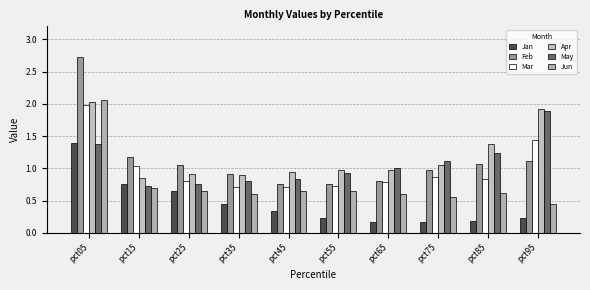

Does the chart contain stacked bars?

No